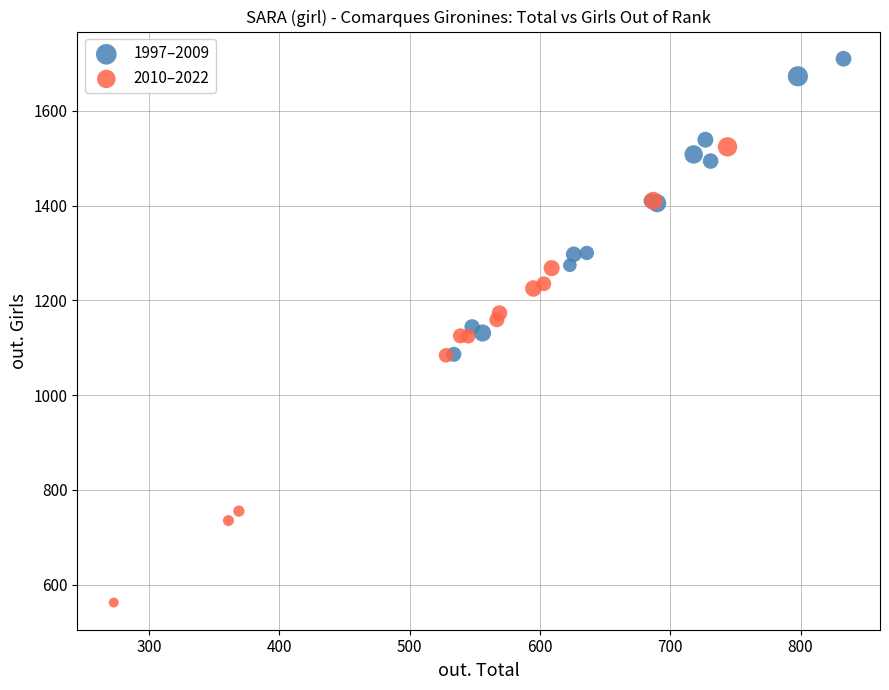

Which series has the largest Y range (max minus min)?

2010–2022